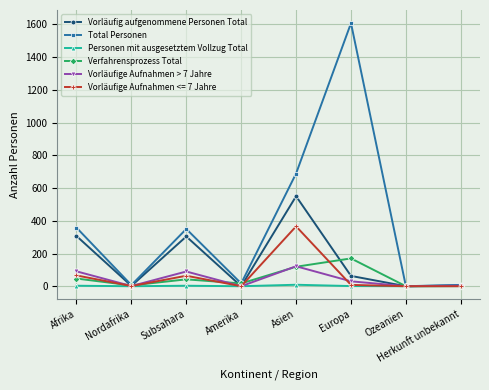

Is the value of Vorläufige Aufnahmen > 7 Jahre at Asien greater than the value of Total Personen at Afrika?

No